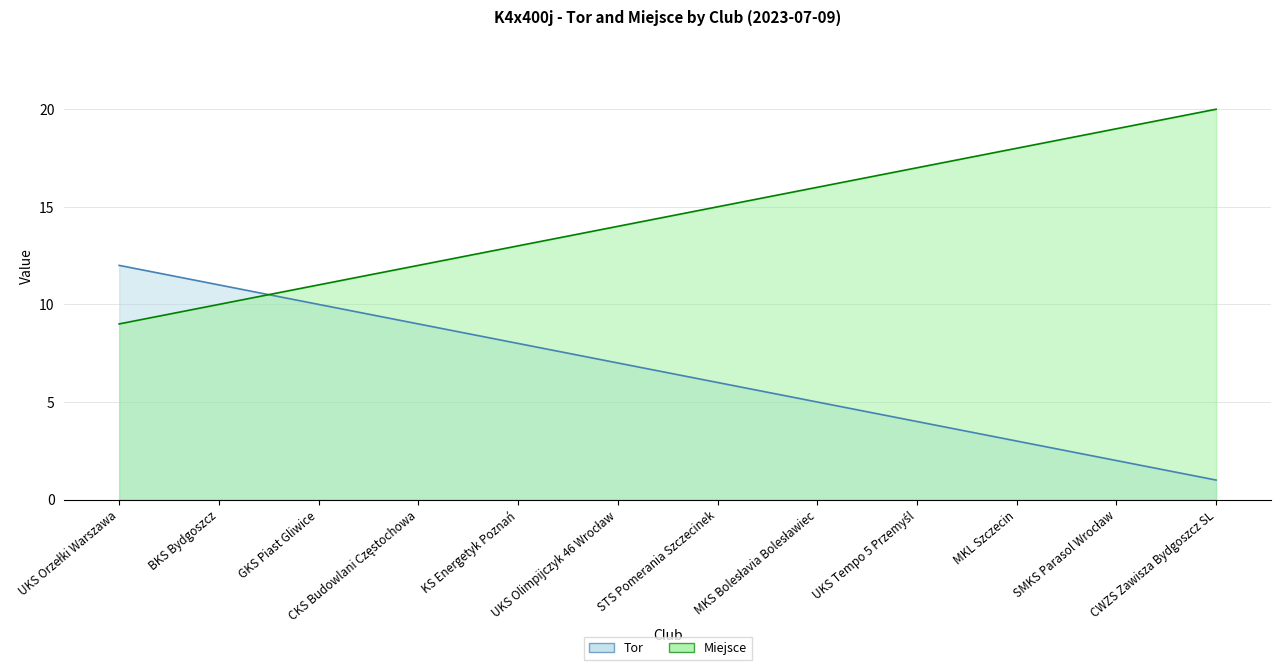

At how many categories does at least one series exceed 6?

12